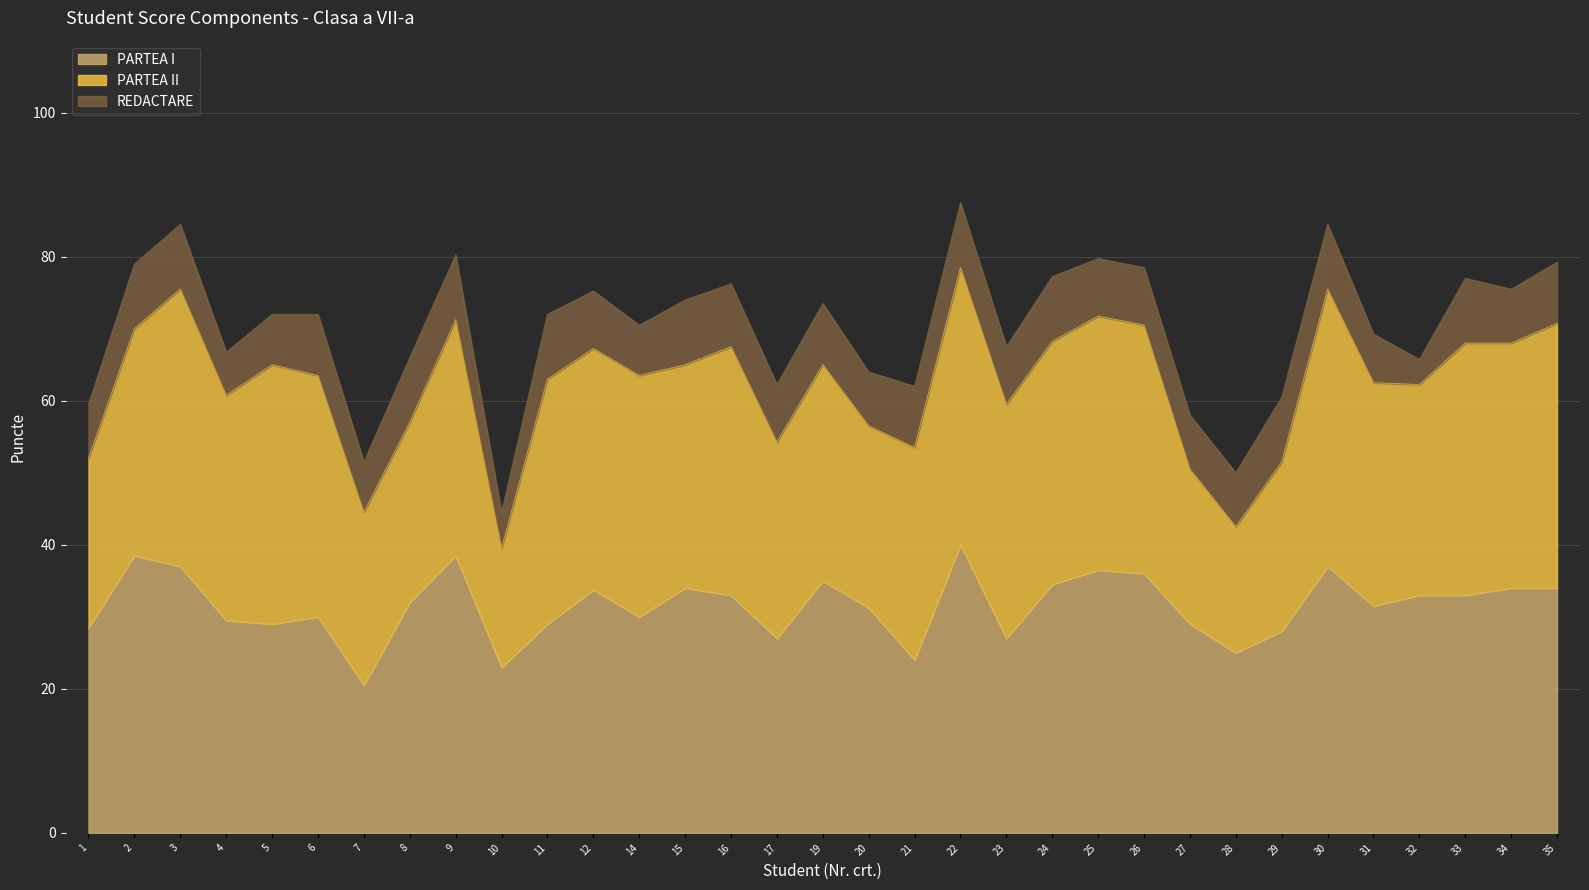

How many data points in PARTEA II are above 32?

17